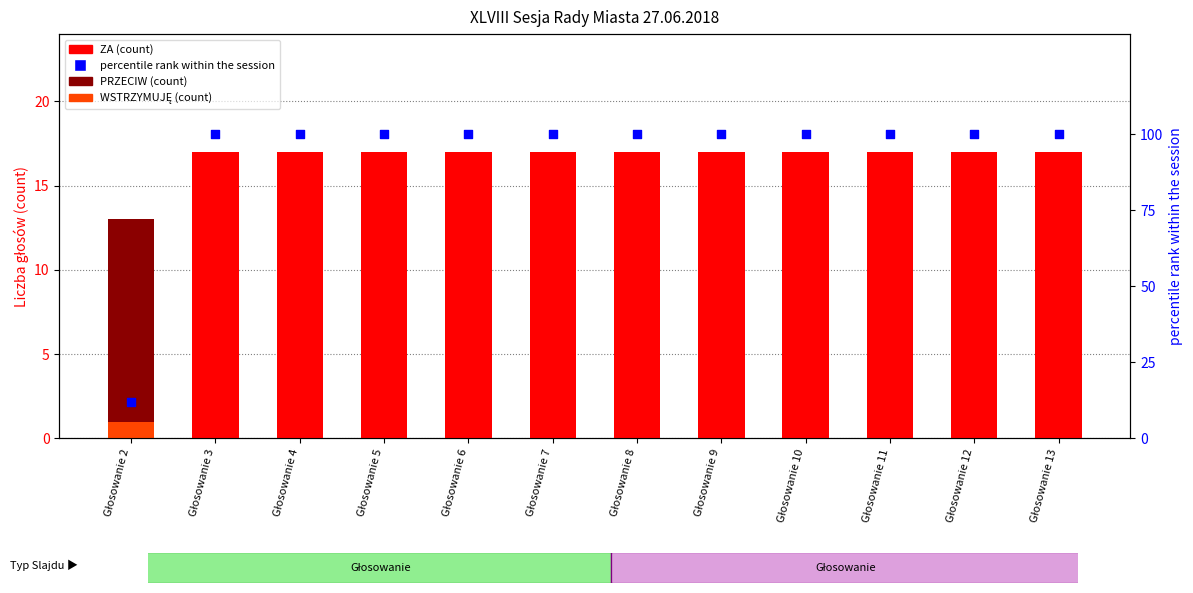

Which series has the largest Y range (max minus min)?

percentile rank within the session